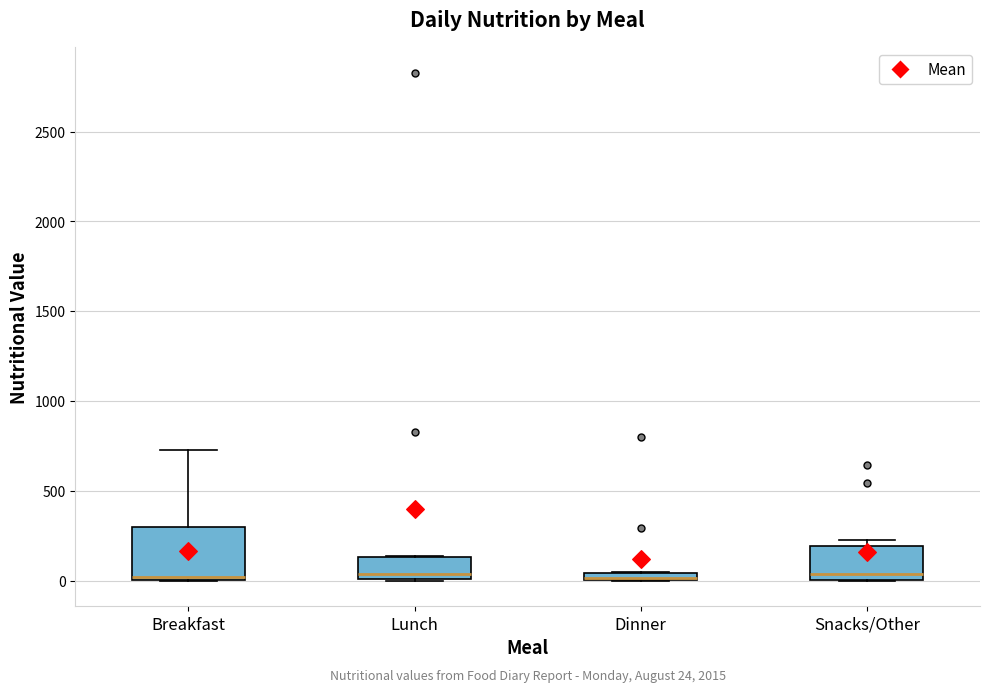

Comparing the boxes themselves (not the whiskers), which one is the tallest?

Breakfast